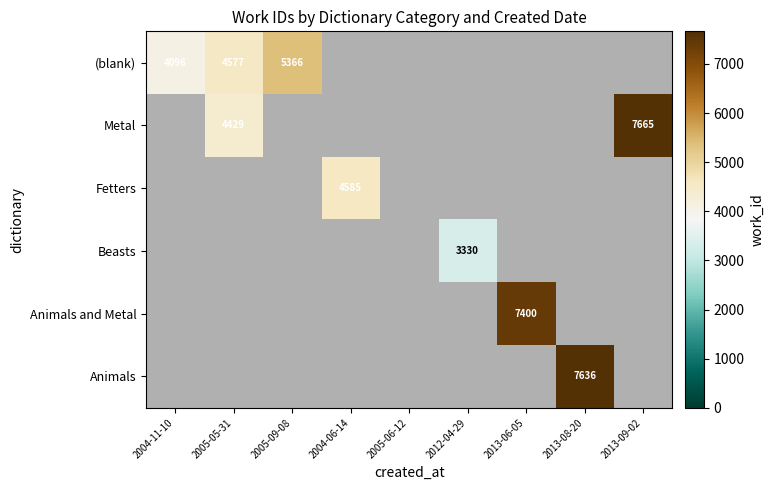

The value of (blank) at 2005-09-08 is 5366. True or false?

True